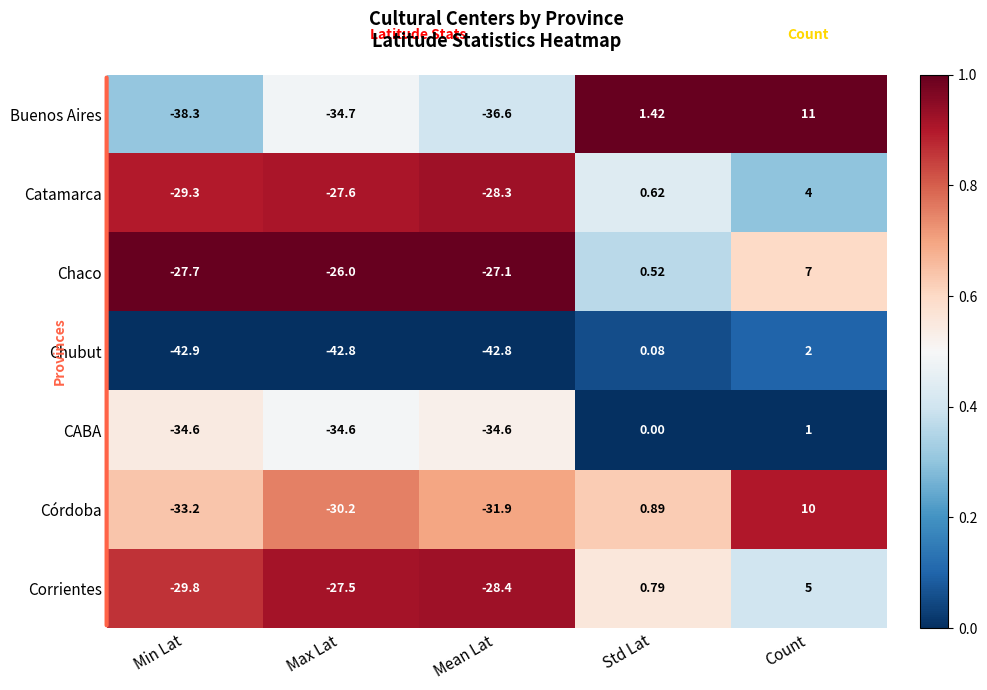

Which series has the largest total across all categories?

Chaco